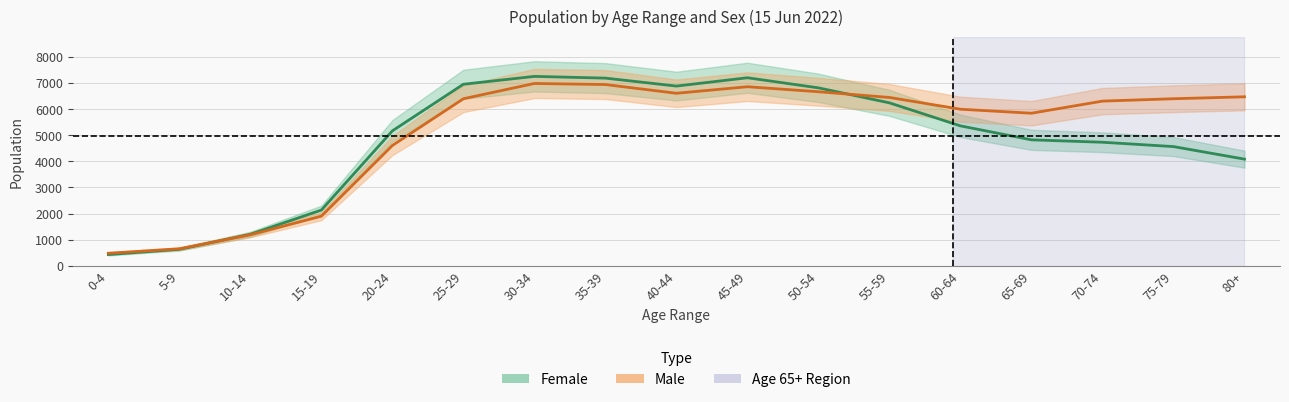

True or false: Female has a value of 4824.1 at 65-69.

True